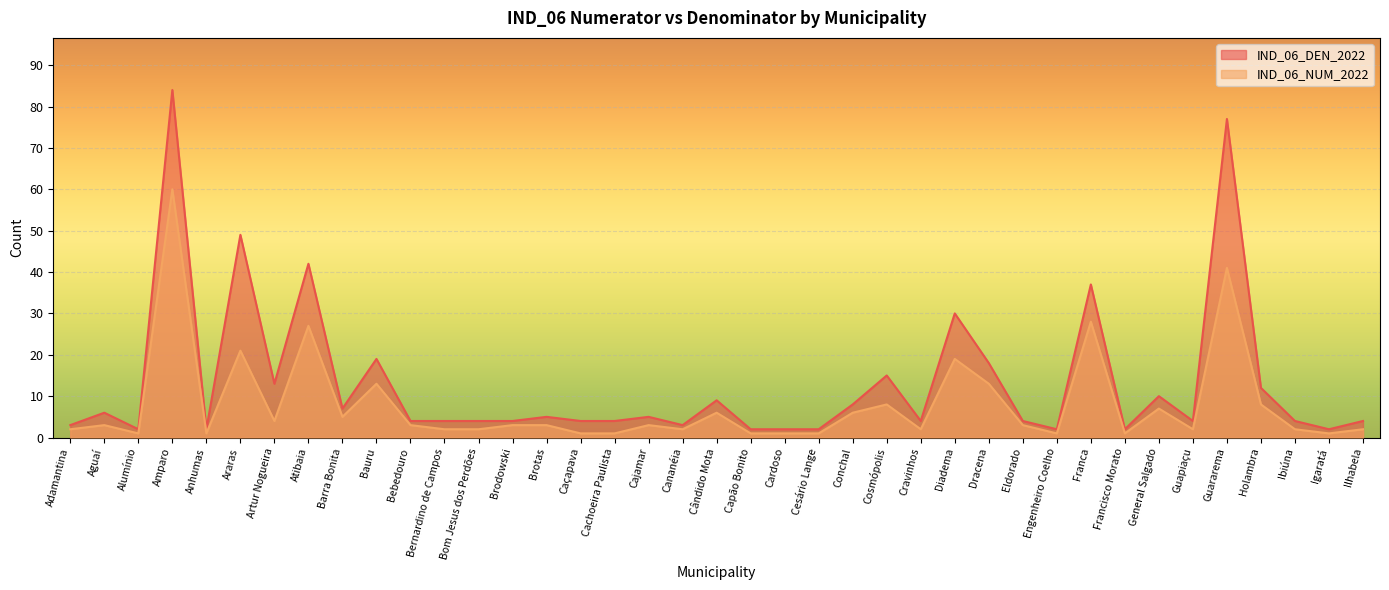

The value of IND_06_DEN_2022 at Guapiaçu is 2. True or false?

False